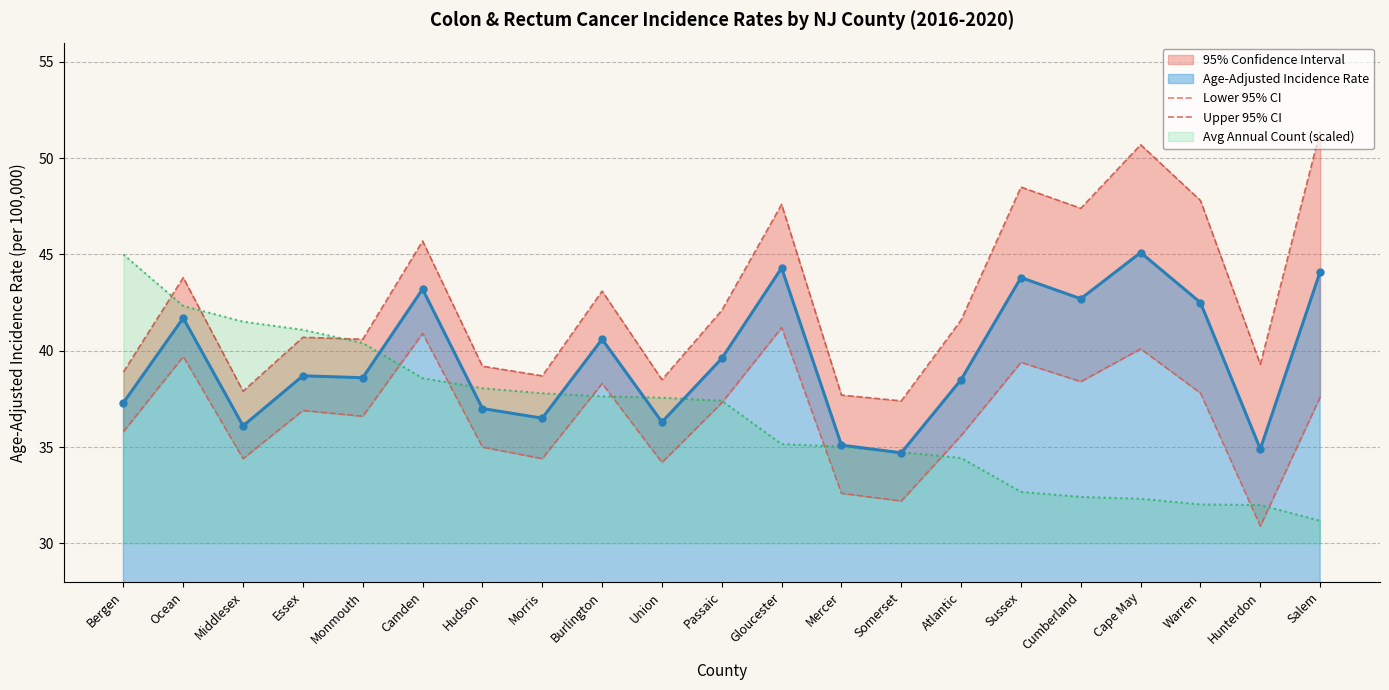

The value of Age-Adjusted Incidence Rate at Hudson is 11.4. True or false?

False